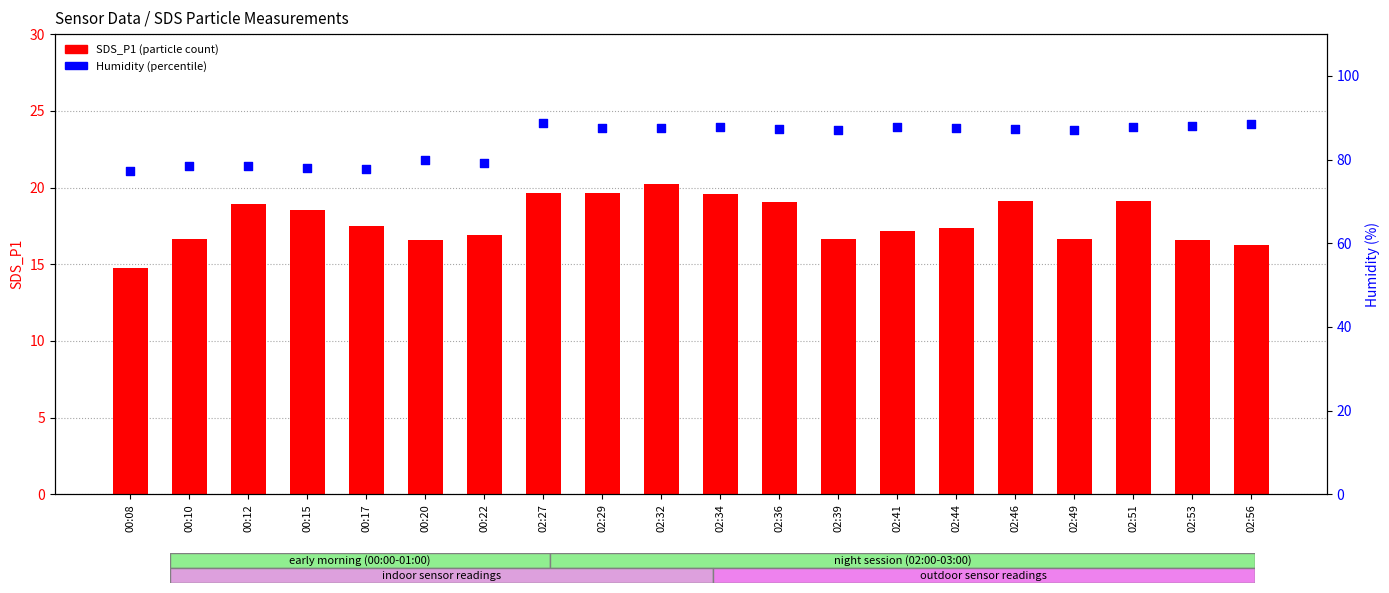

At which category is the sum across all series the highest?

02:27